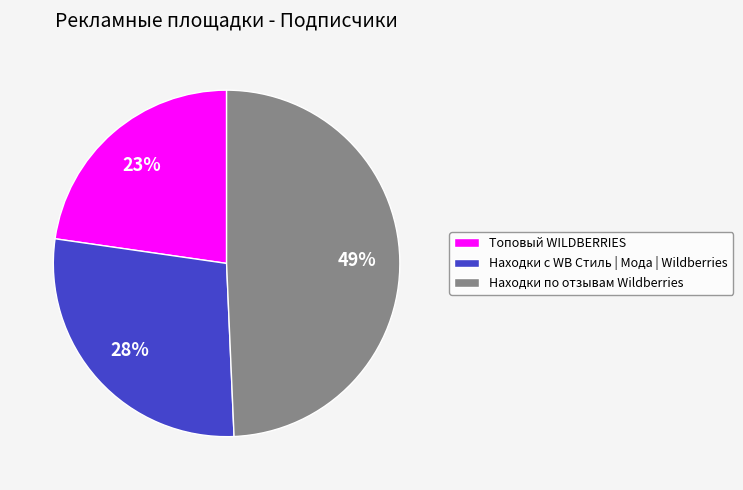

To the nearest percent, what is the combined percentage of Находки по отзывам Wildberries and Топовый WILDBERRIES?

72%